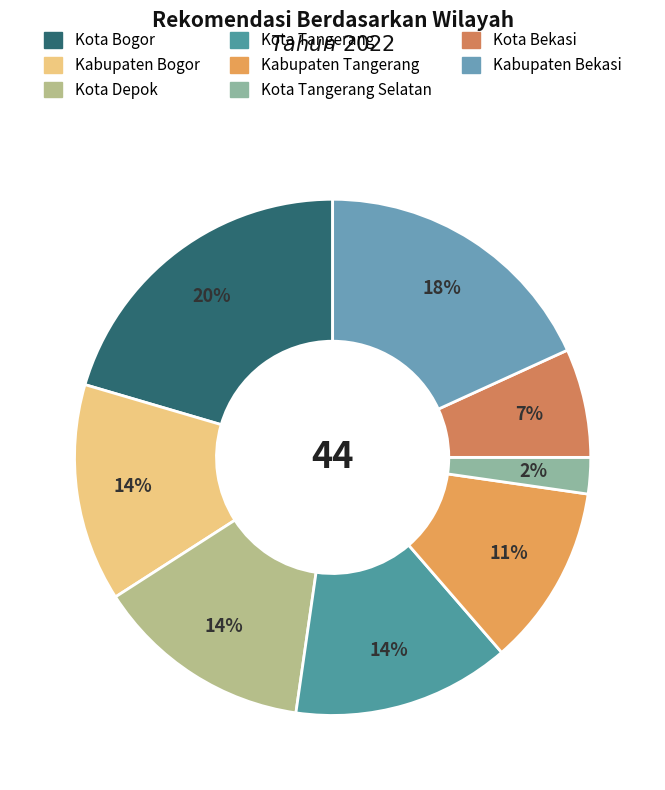

Is there a majority slice in this chart?

No